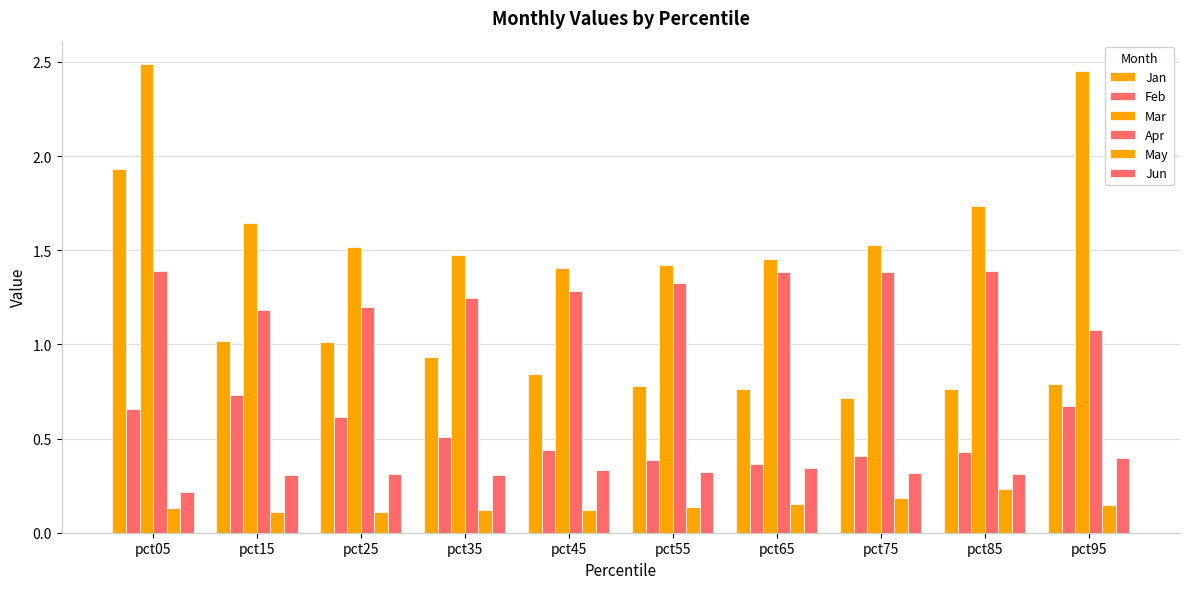

How many distinct data groups are displayed?

6